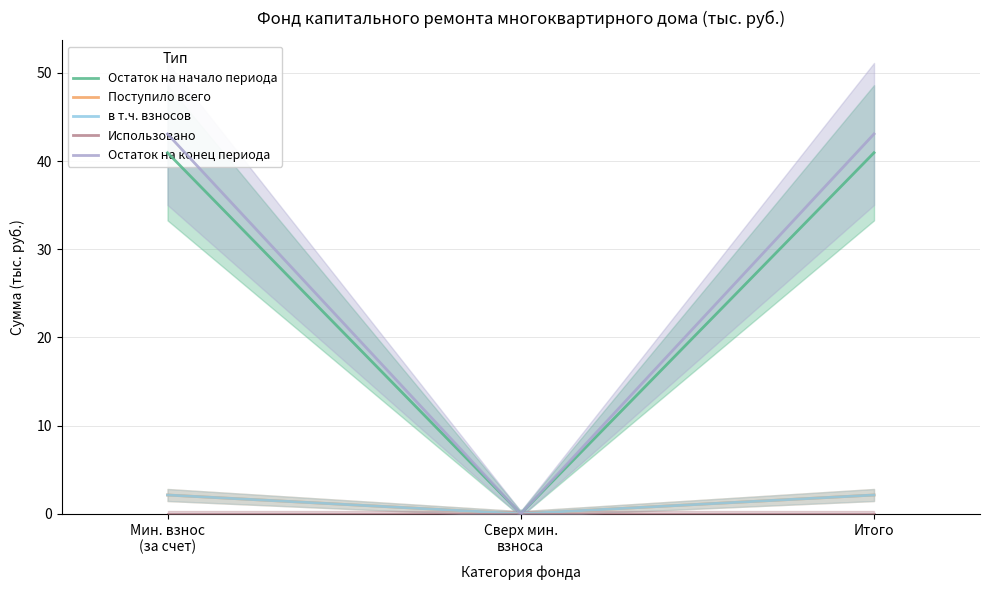

What are all the series names shown in the legend?

Остаток на начало периода, Поступило всего, в т.ч. взносов, Использовано, Остаток на конец периода